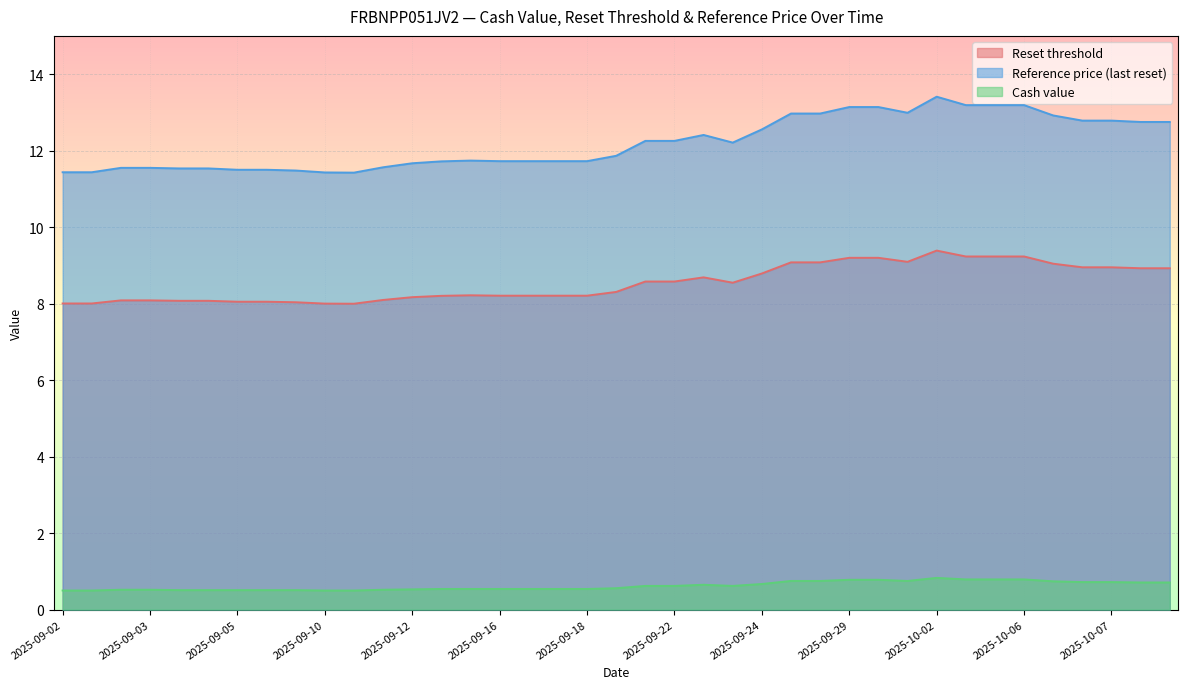

What is the spread (max minus min) of values at 2025-09-03?

11.0